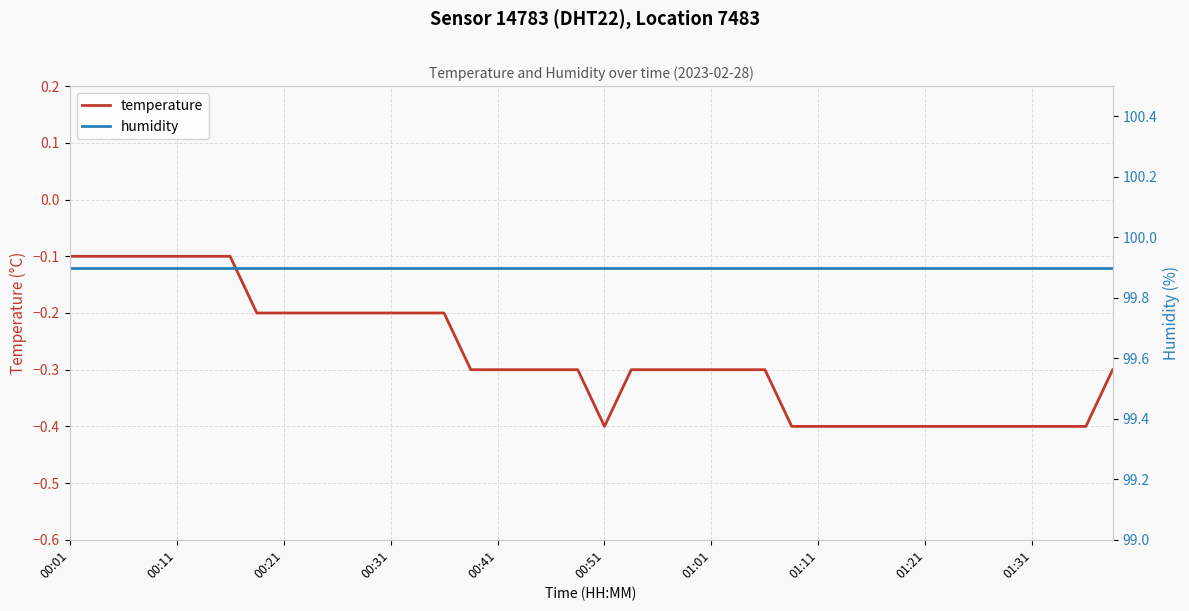

At which label does humidity reach its minimum?

00:01